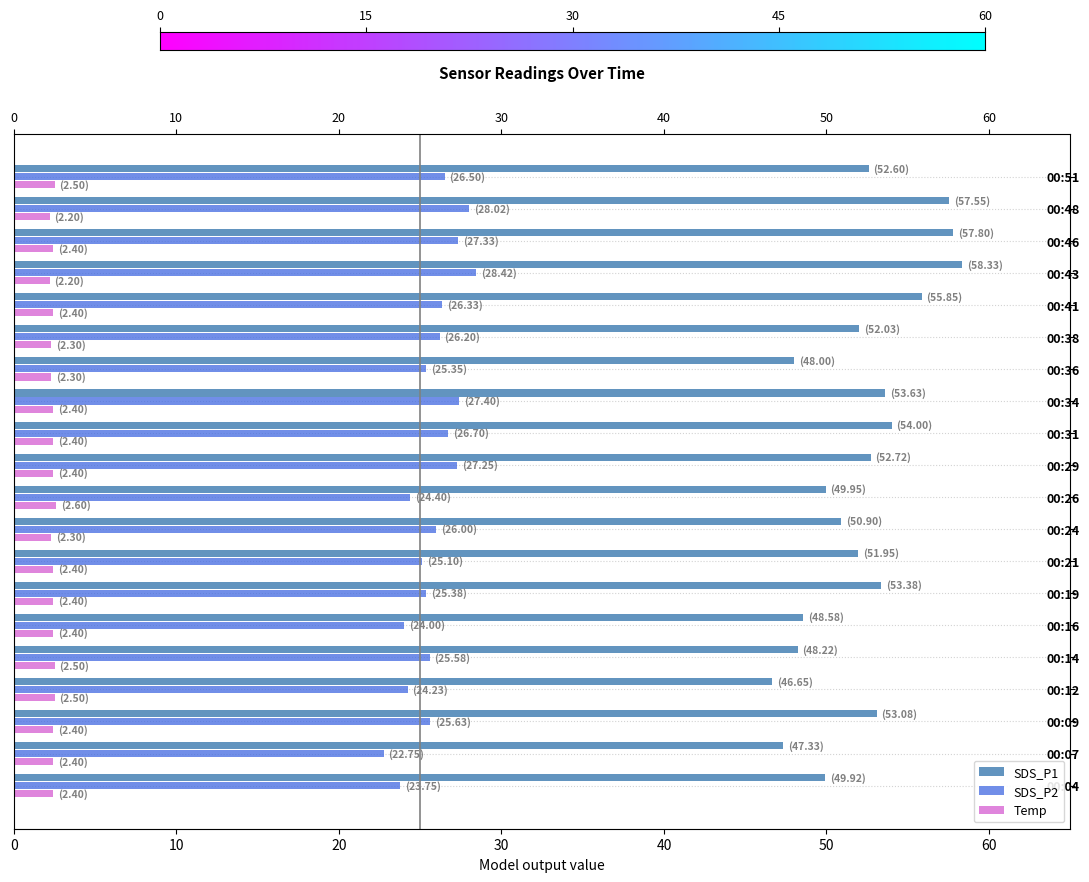

Between 00:31 and 00:41, which series saw the biggest shift?

SDS_P1